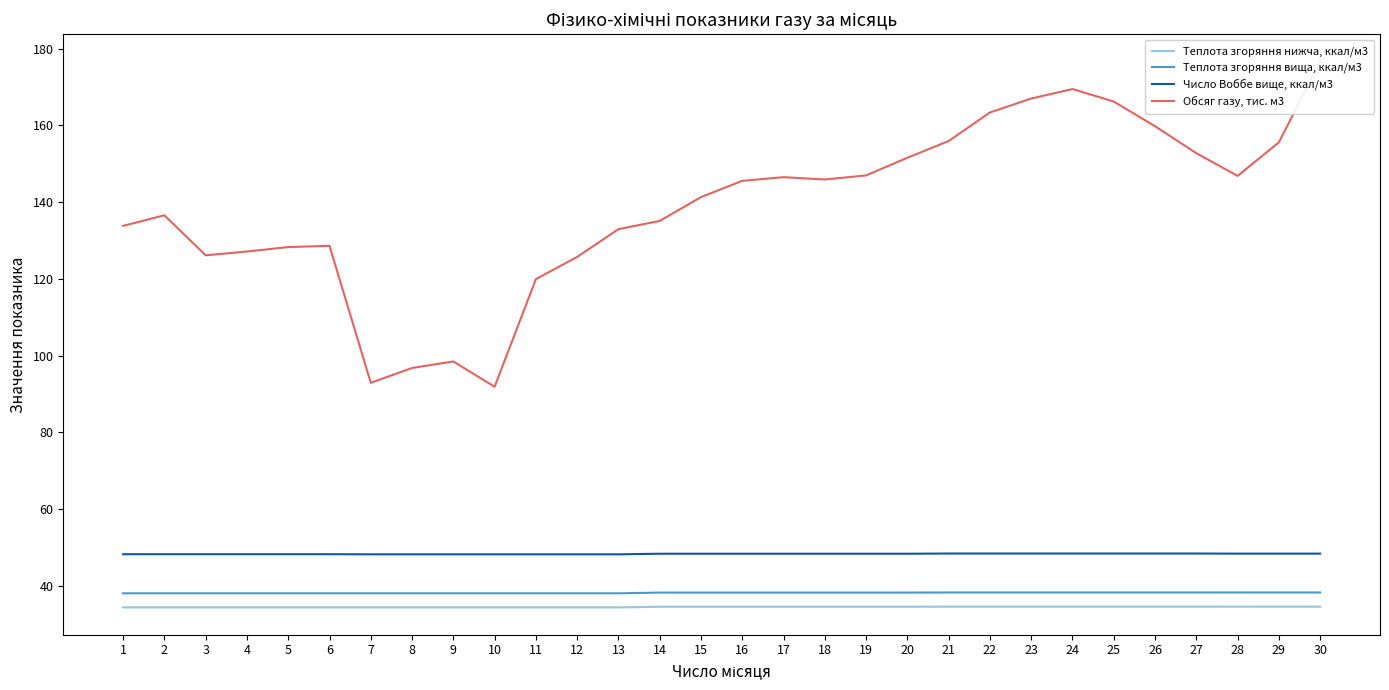

What is the total value across all series at 20?

272.7